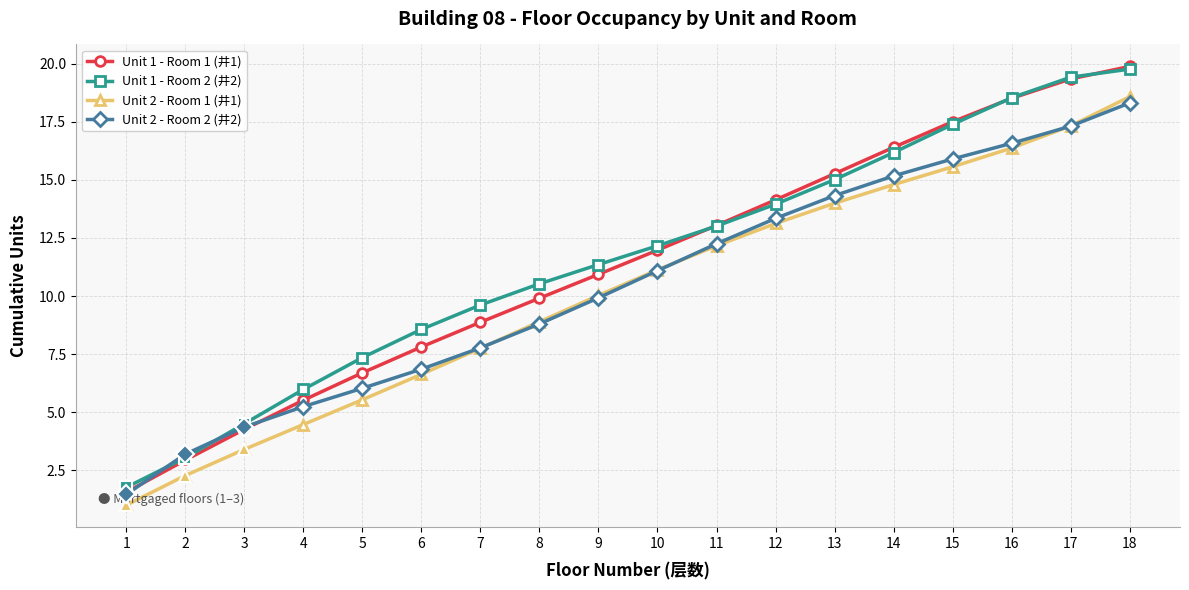

Which series ends up on top after the final intersection of Unit 1 - Room 1 (井1) and Unit 1 - Room 2 (井2)?

Unit 1 - Room 1 (井1)